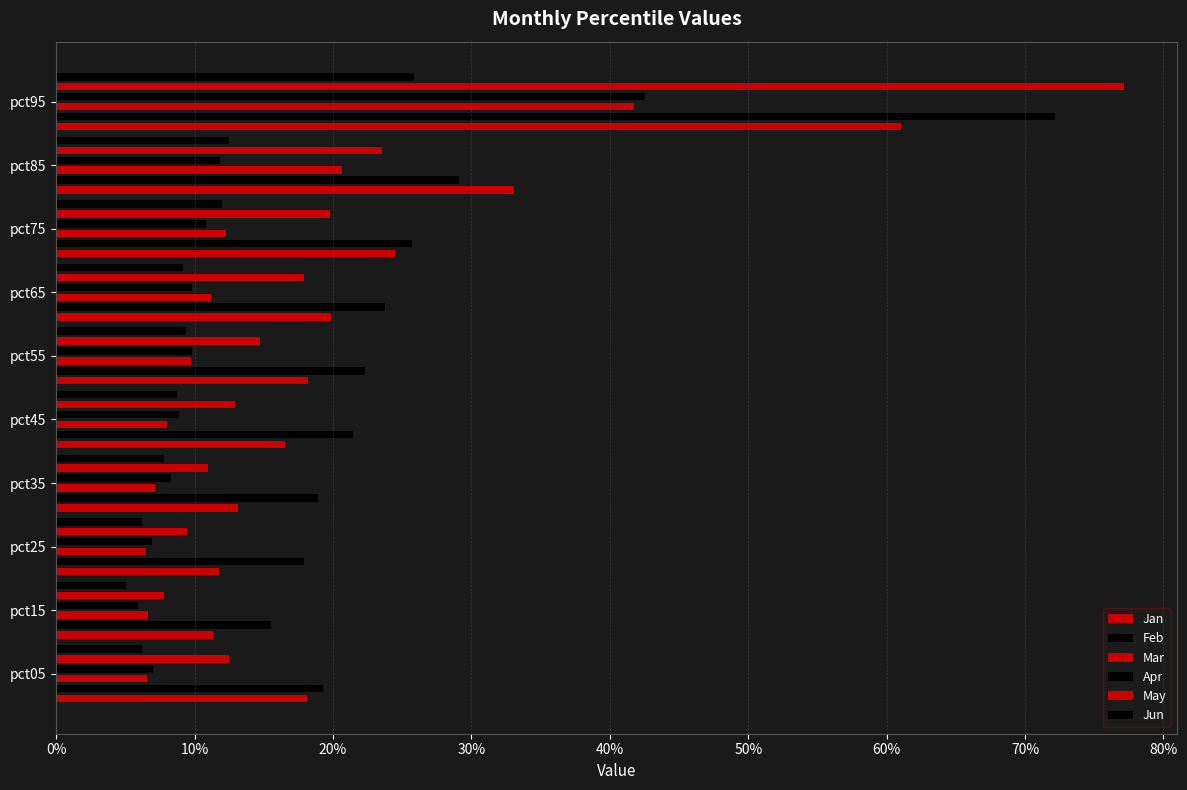

Are the bars horizontal?

Yes